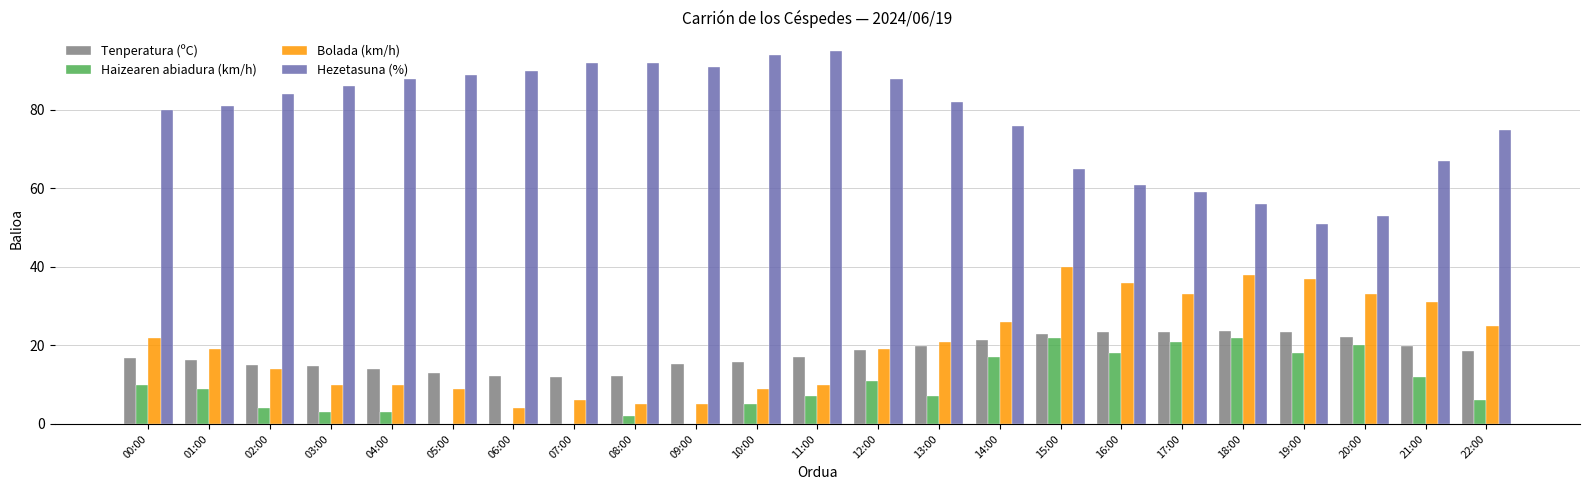

The value of Bolada (km/h) at 21:00 is 31.0. True or false?

True